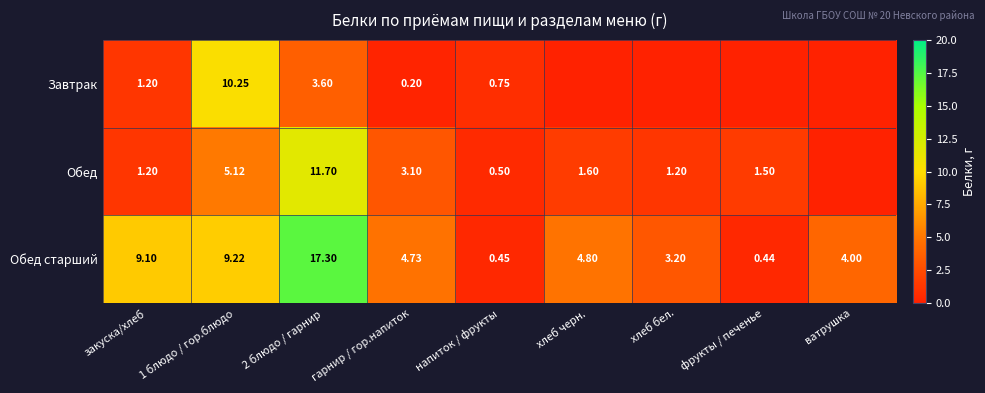

What is the total value across all series at 2 блюдо / гарнир?

32.6